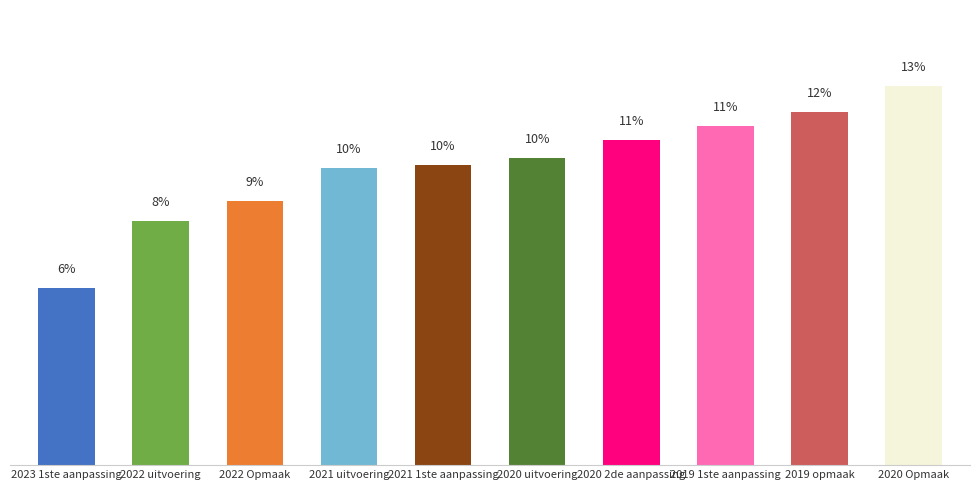

Are the bars horizontal?

No